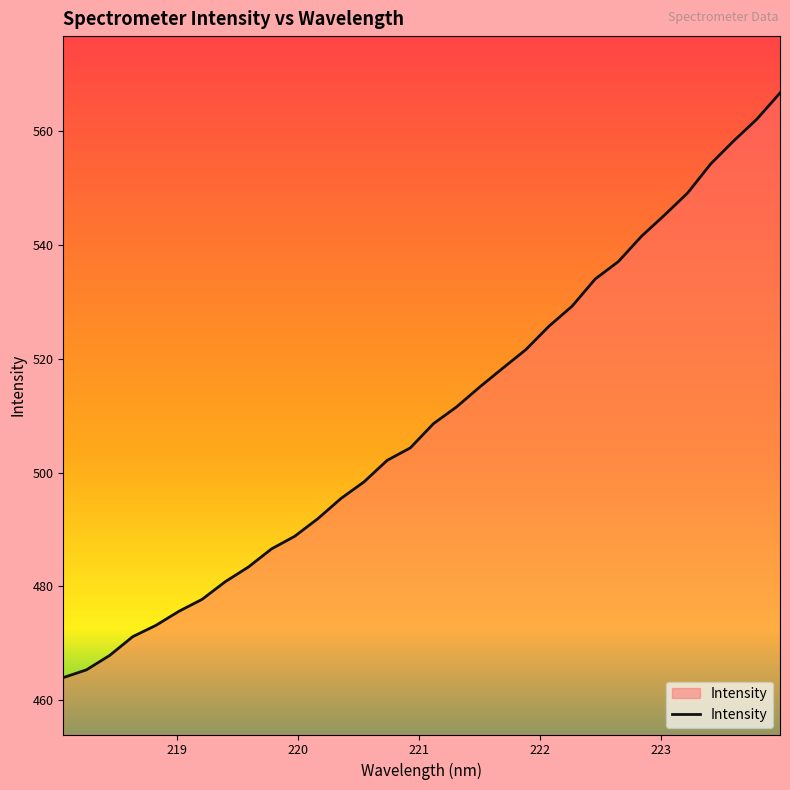

What is the maximum value shown in the chart?

566.7